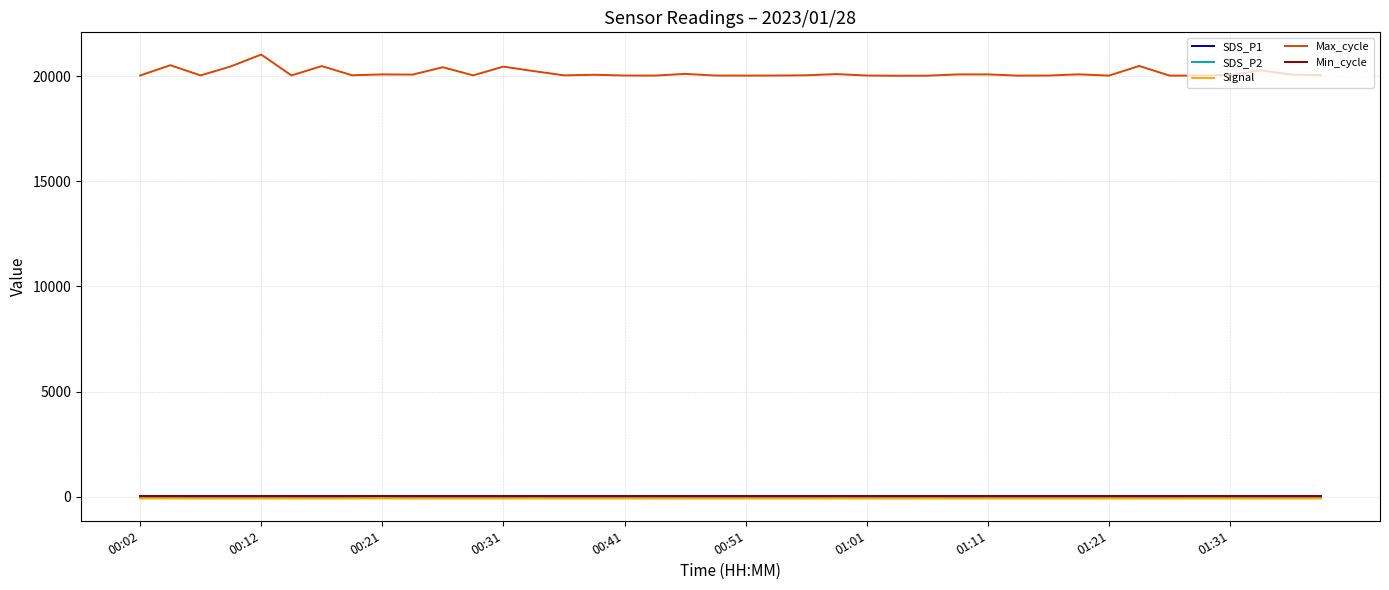

Which series has the largest total across all categories?

Max_cycle